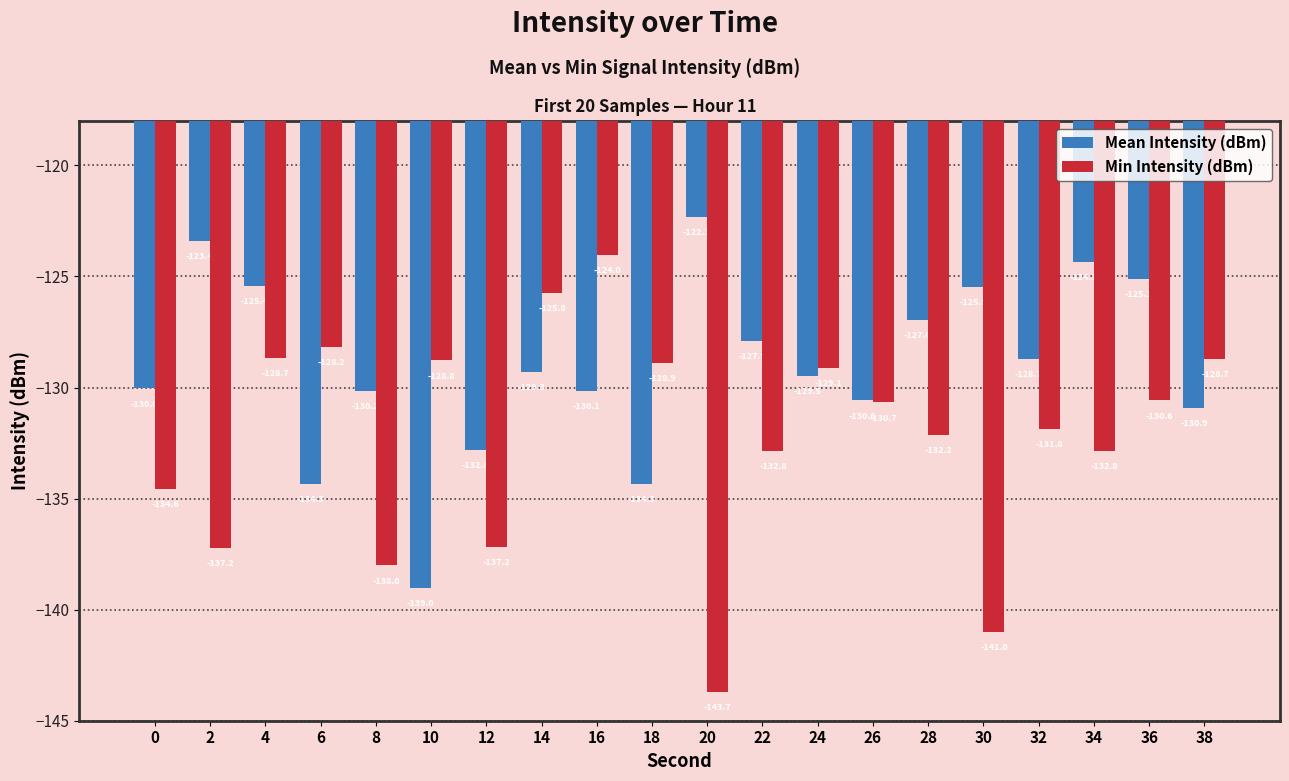

At 38, list the series in order from largest to smallest.

Min Intensity (dBm), Mean Intensity (dBm)